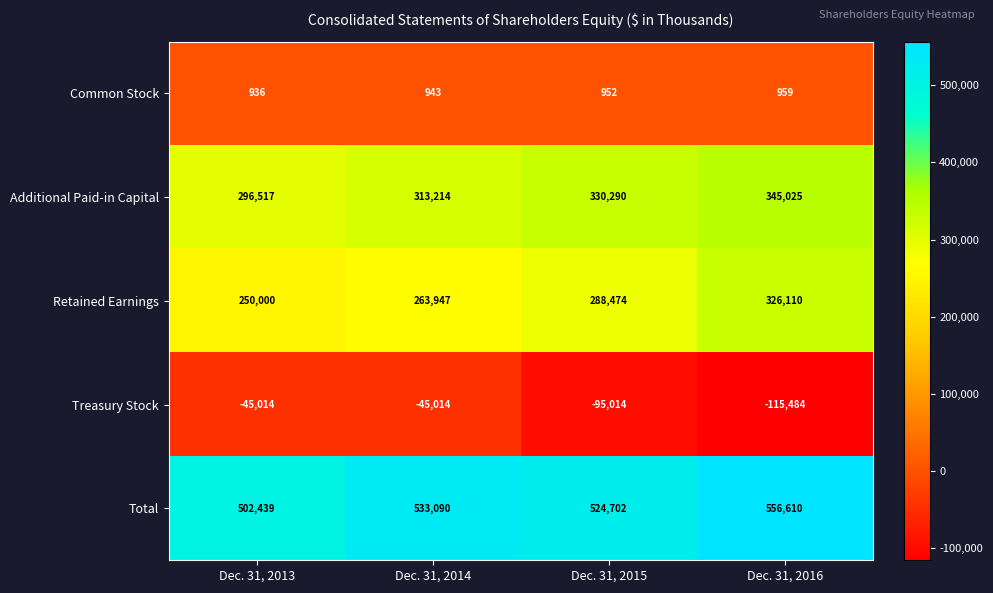

What is the sum of the Total values at Dec. 31, 2013 and Dec. 31, 2016?

1059049